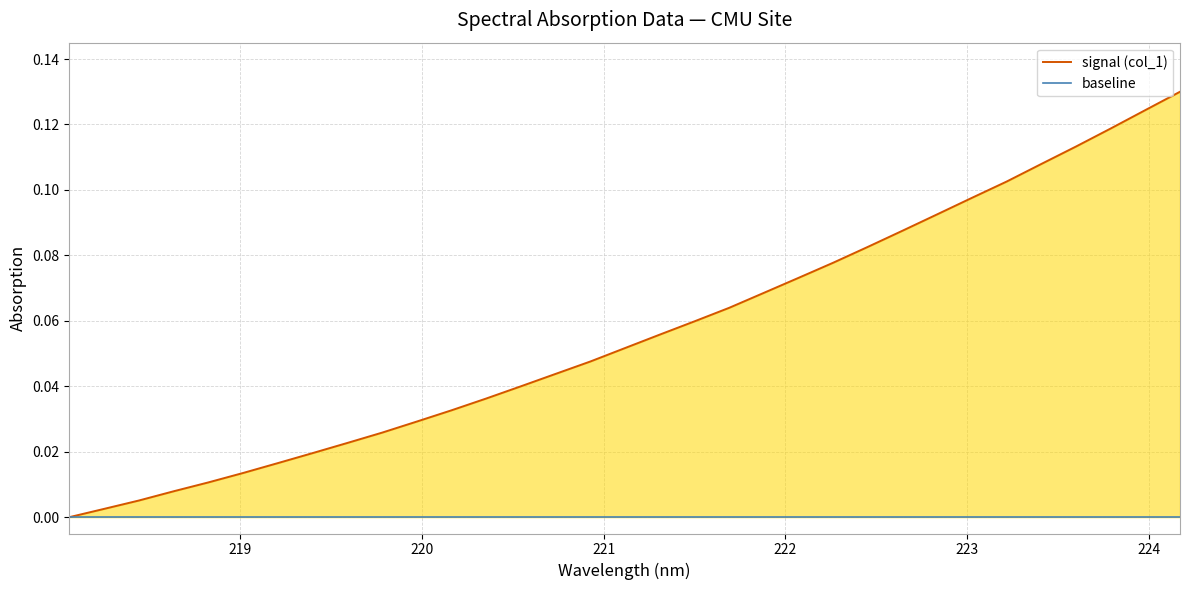

Does the chart display data point markers on the line(s)?

No